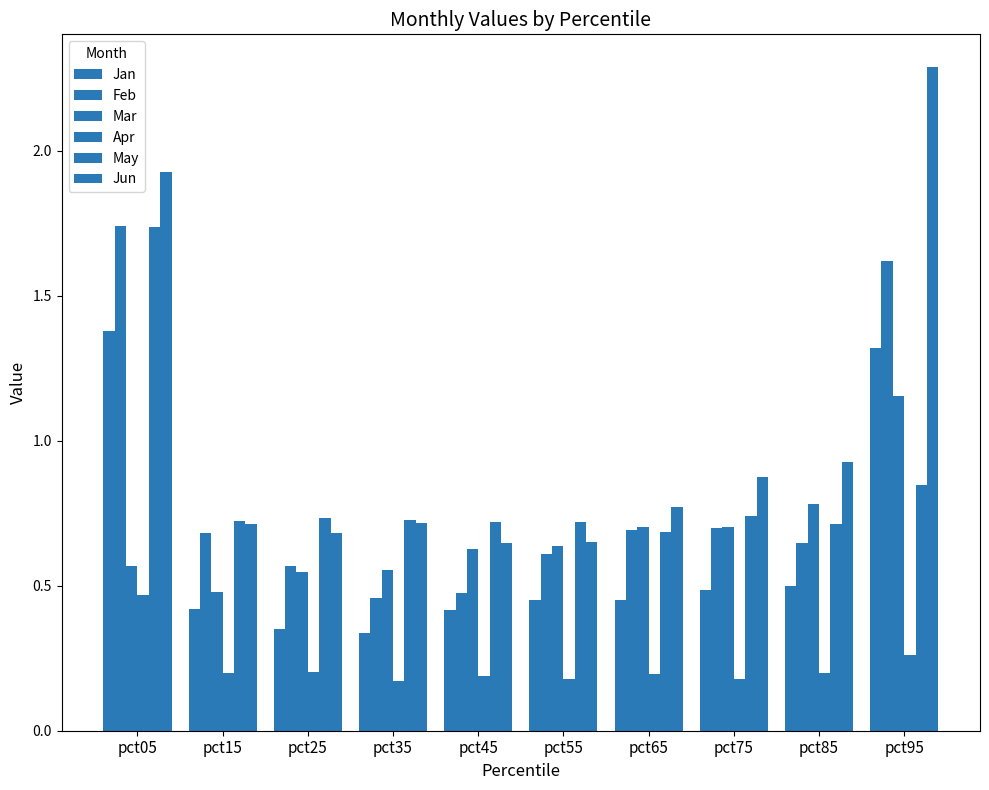

At which label is Jan closest to 0?

pct35